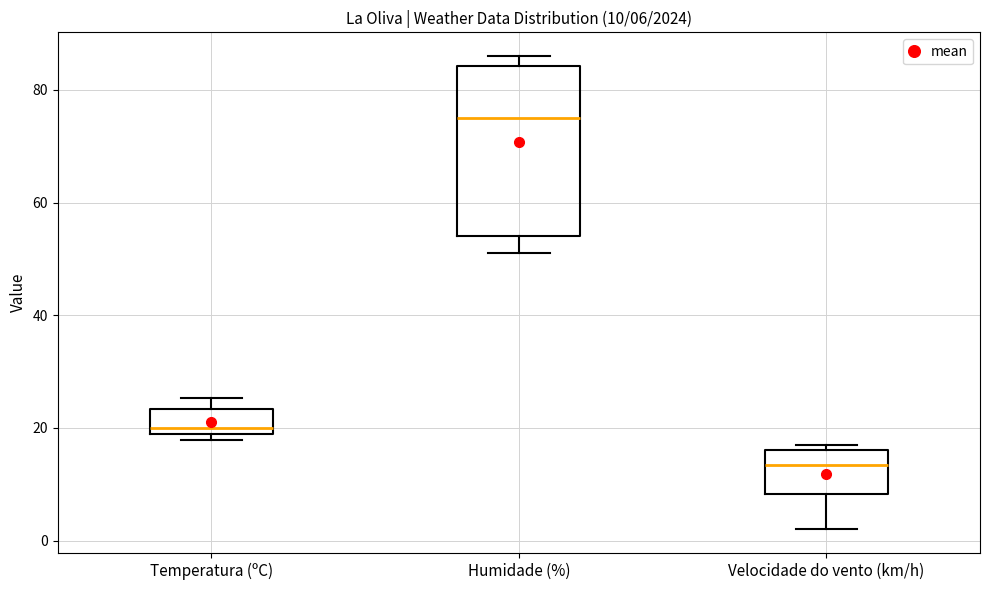

Which box has the lowest median line?

Velocidade do vento (km/h)